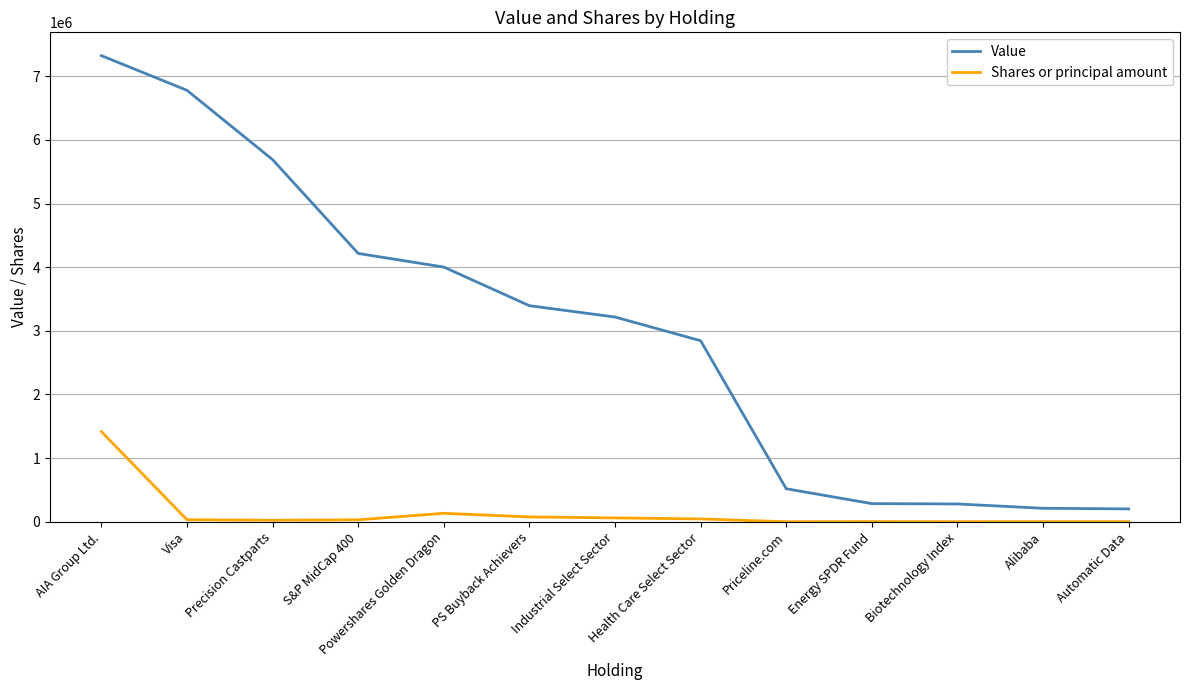

What is the difference between the Shares or principal amount values at PS Buyback Achievers and Biotechnology Index?

74867